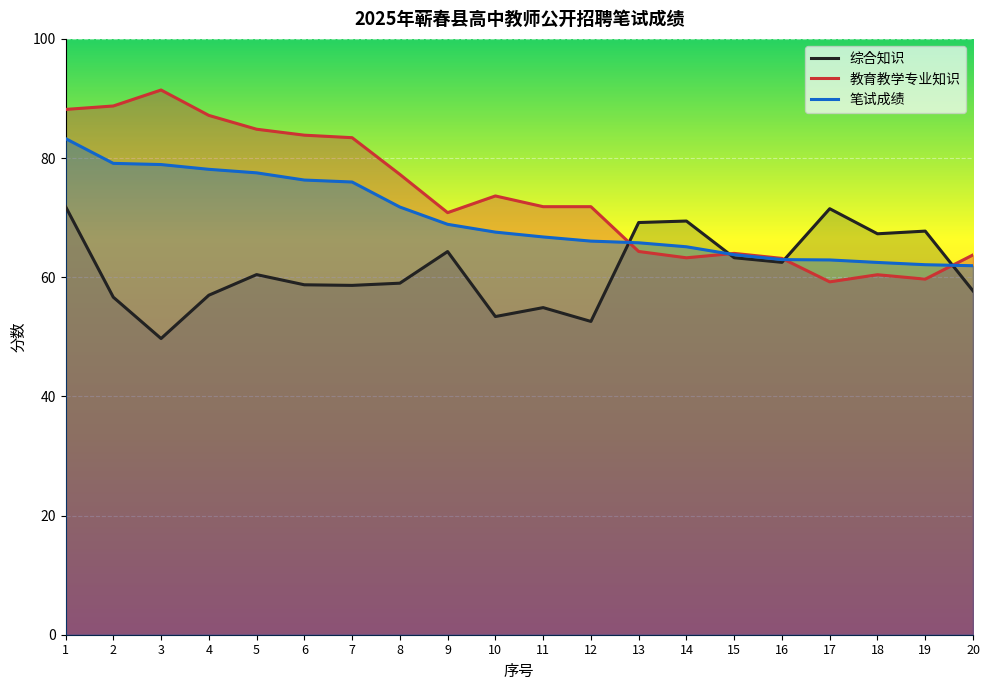

List the series in order of their overall mean, lowest first.

综合知识, 笔试成绩, 教育教学专业知识